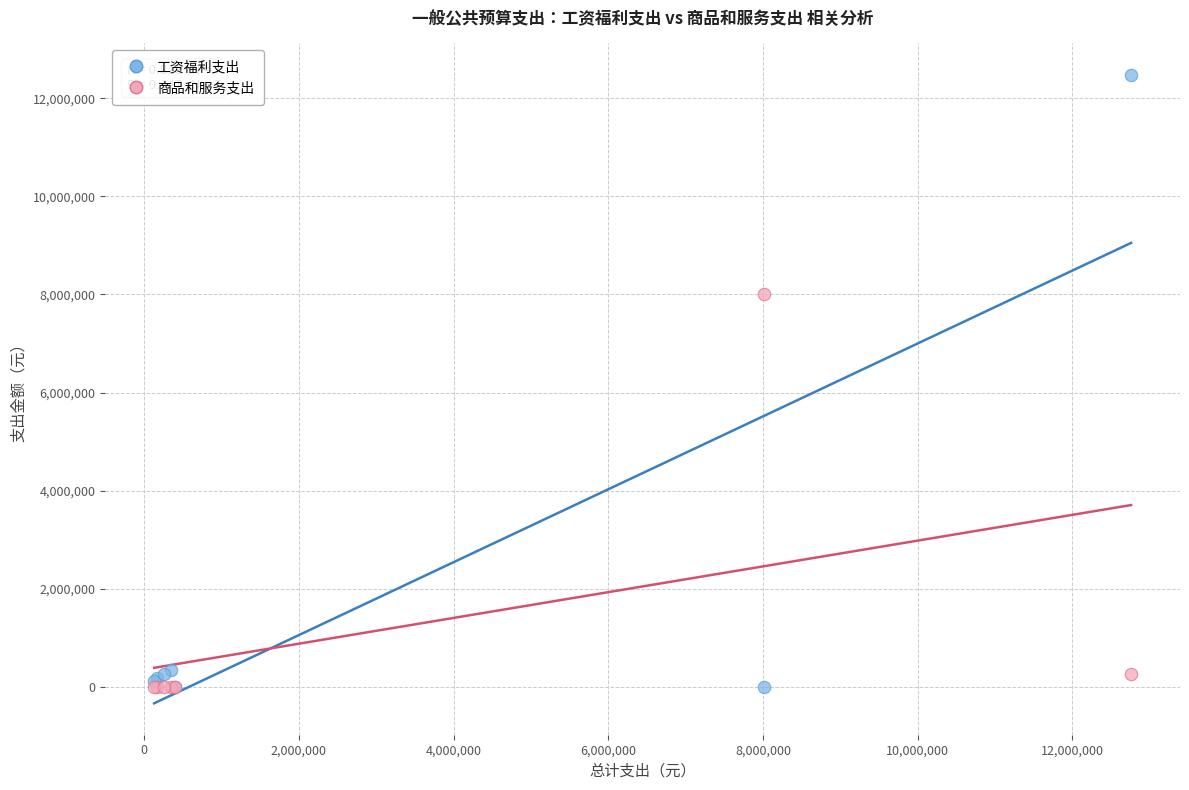

In the 工资福利支出 series, what Y value is closest to 6238403?

342470